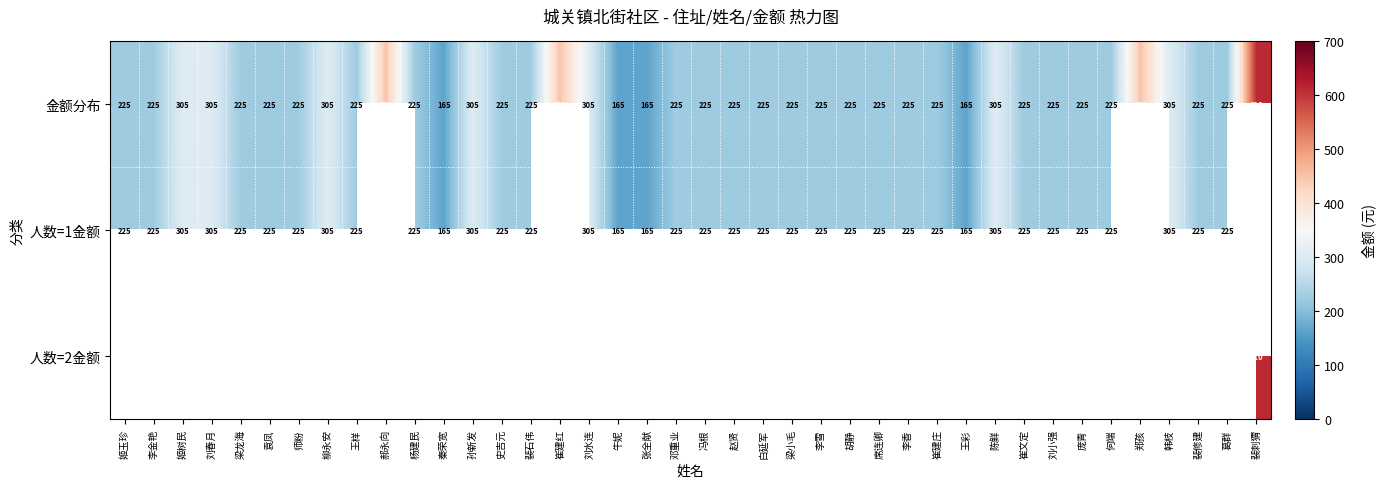

True or false: 人数=1金额 has a value of 319 at 师粉.

False